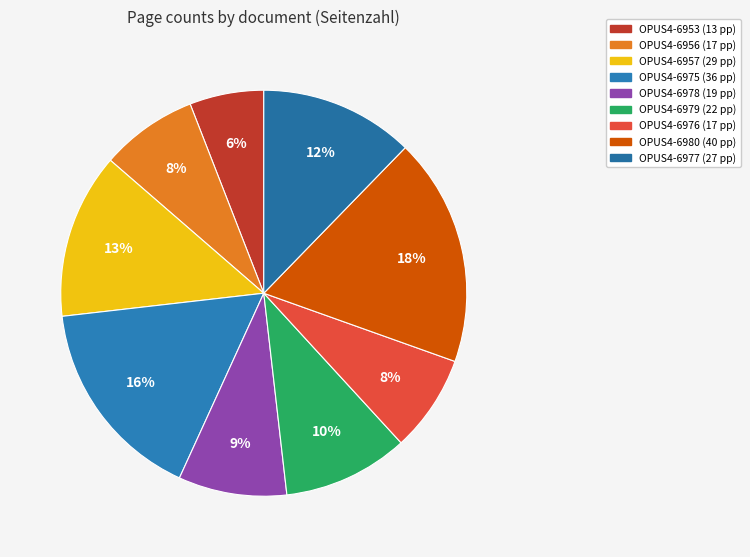

How many segments does this pie chart have?

9